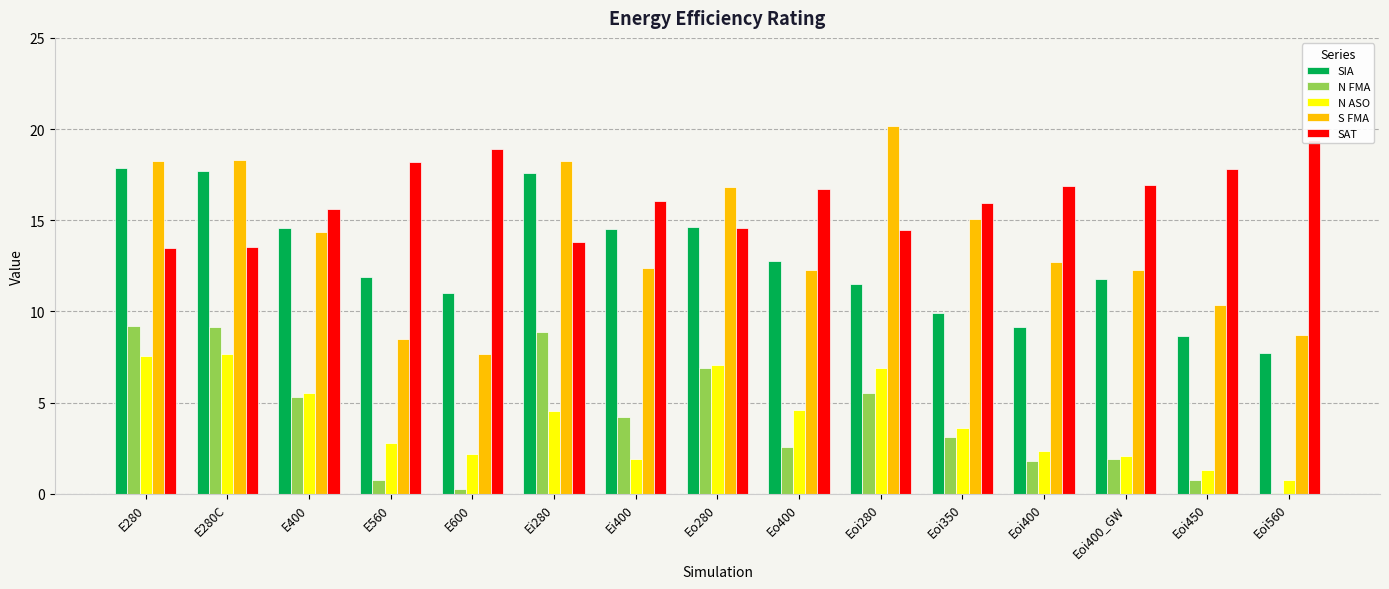

The S FMA series shows 4.3 at E560. True or false?

False